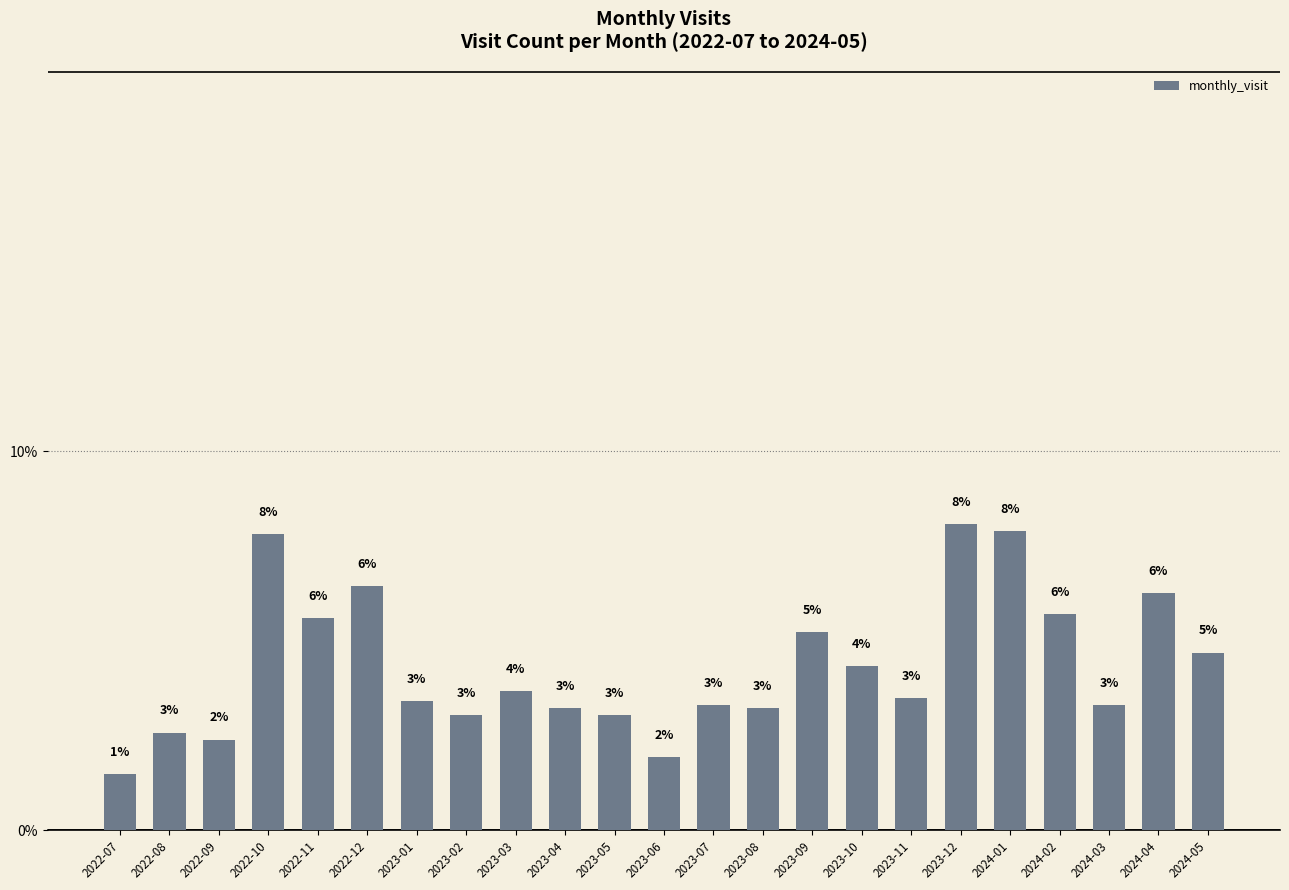

How many bars are there in total?

23